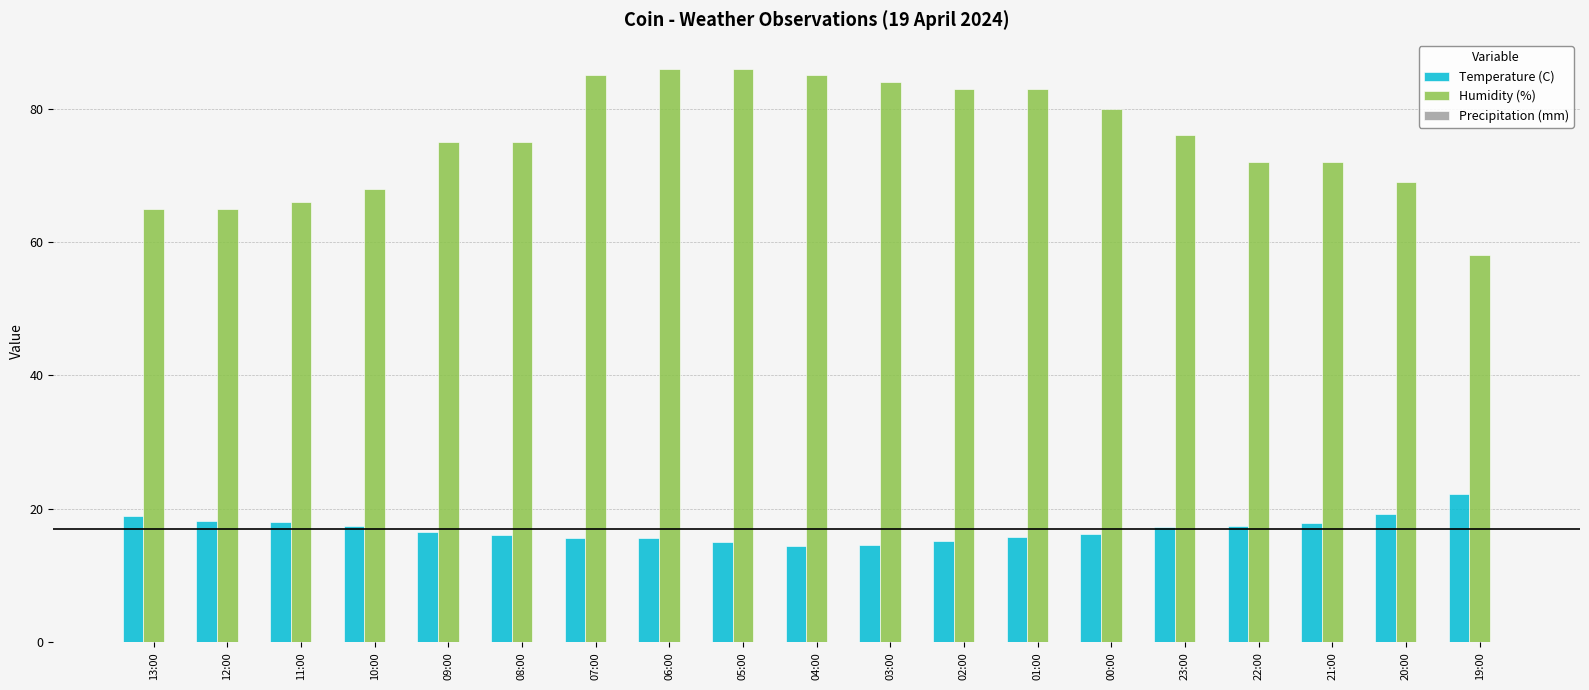

True or false: Temperature (C) has a value of 27.8 at 00:00.

False